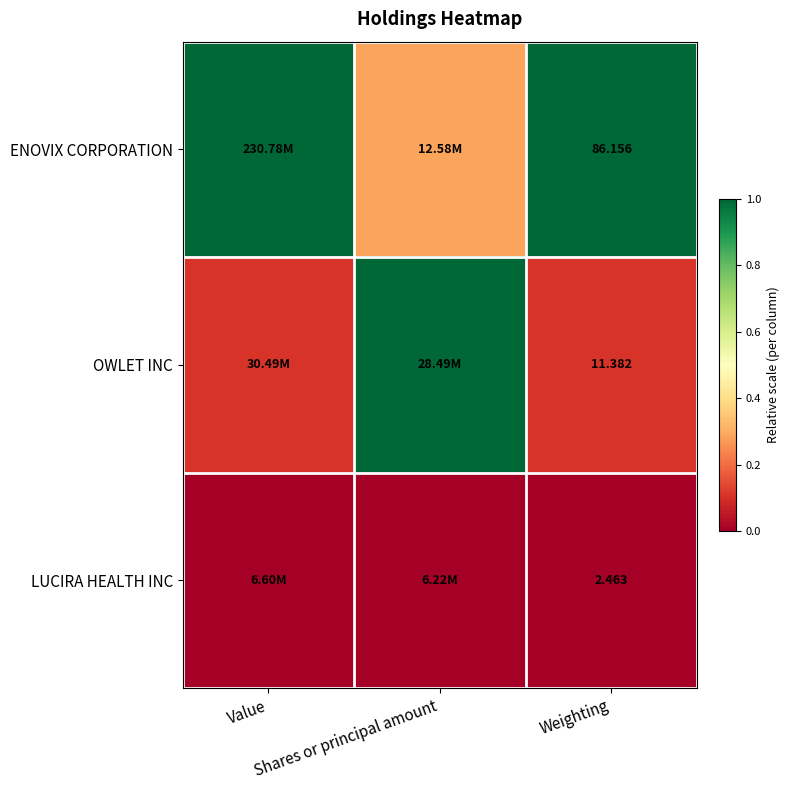

Rank the categories by ENOVIX CORPORATION value from highest to lowest.

Value, Weighting, Shares or principal amount